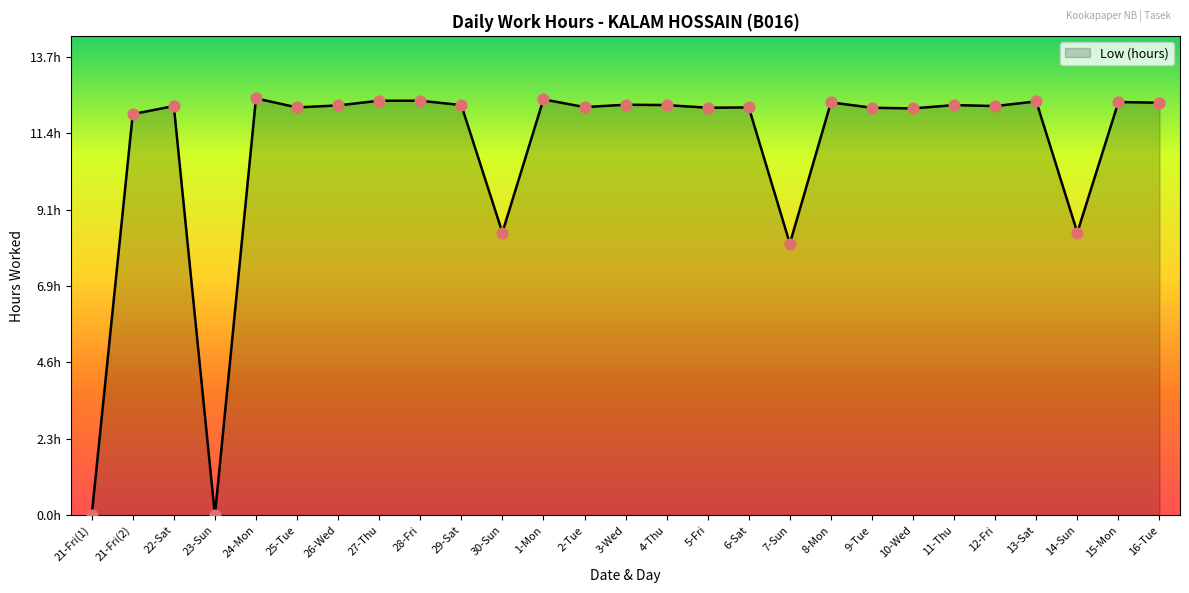

Which has a higher value, 21-Fri(1) or 7-Sun?

7-Sun